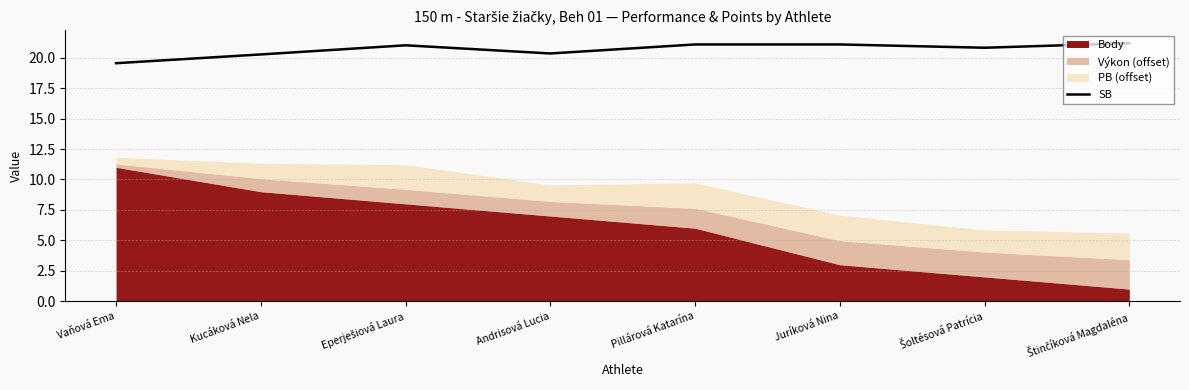

Does the chart have visible grid lines?

Yes